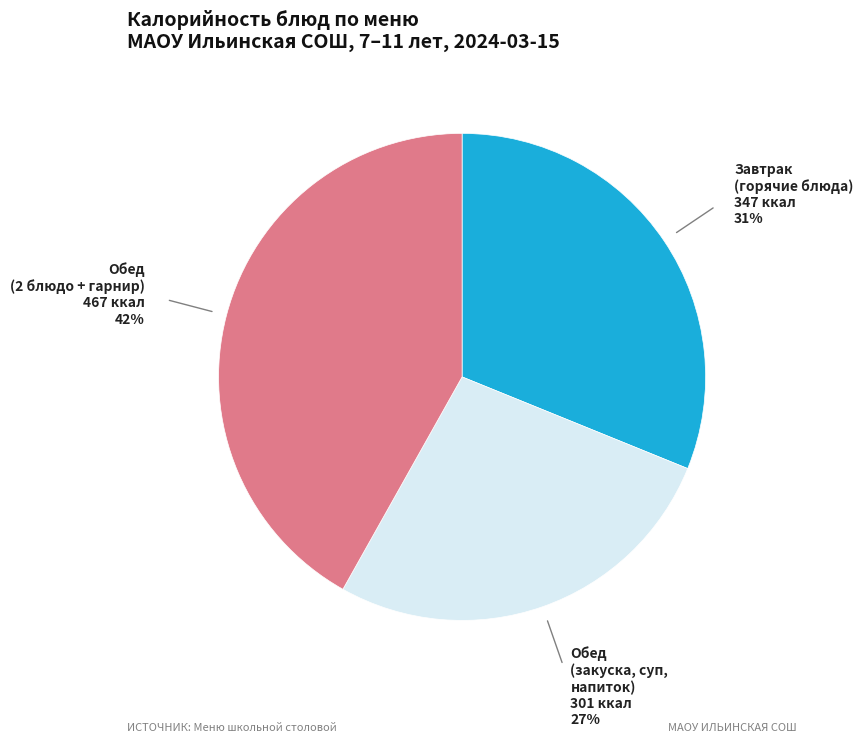

To the nearest percent, what is the average slice percentage?

33%